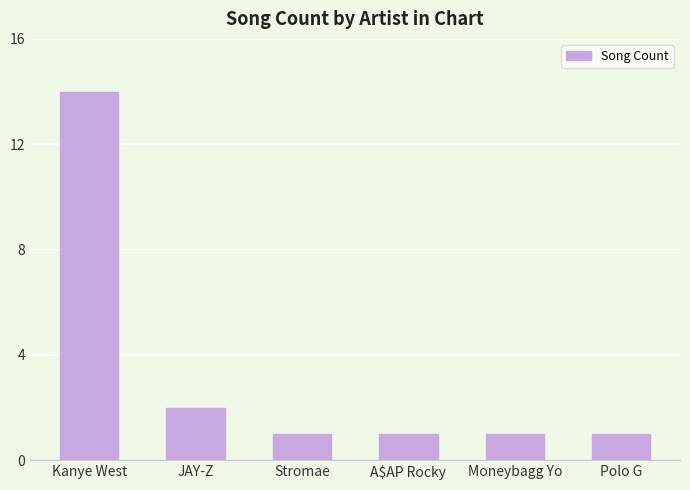

Are the bars horizontal?

No